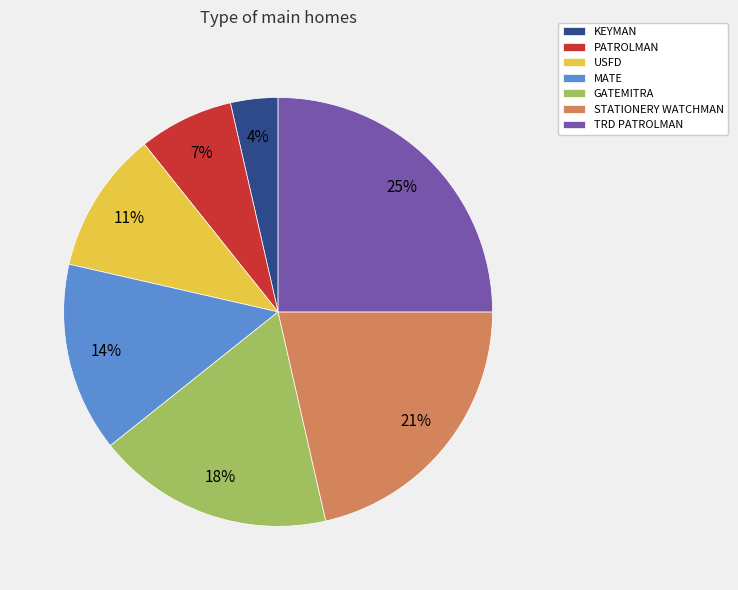

Does any single category account for the majority?

No